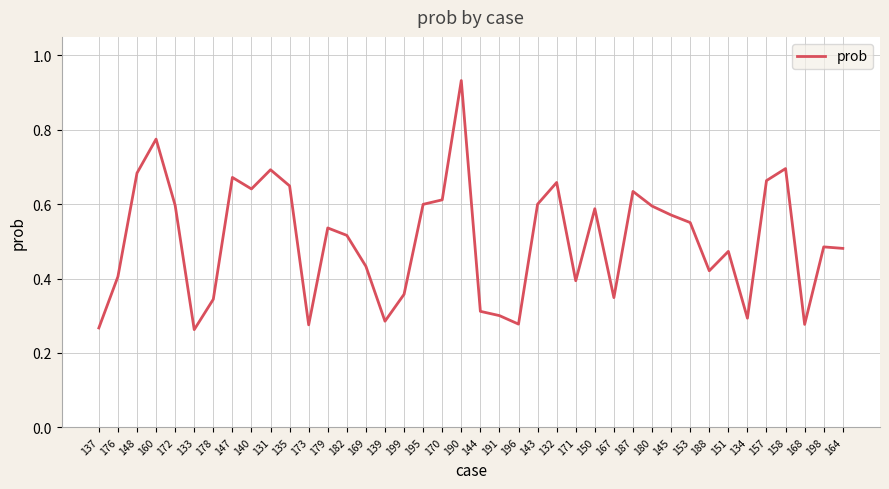

The chart shows a value of 0.6 at 170. True or false?

True